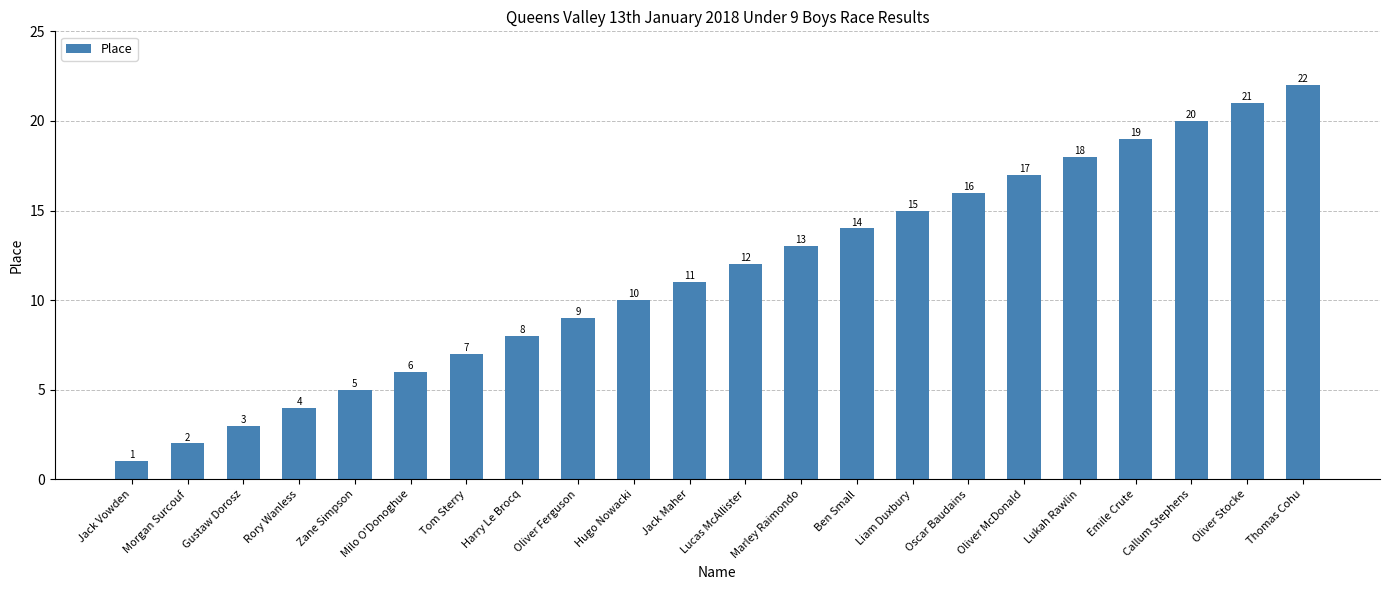

Reading left to right, list all the values displayed in this chart.

Jack Vowden=1	Morgan Surcouf=2	Gustaw Dorosz=3	Rory Wanless=4	Zane Simpson=5	Milo O'Donoghue=6	Tom Sterry=7	Harry Le Brocq=8	Oliver Ferguson=9	Hugo Nowacki=10	Jack Maher=11	Lucas McAllister=12	Marley Raimondo=13	Ben Small=14	Liam Duxbury=15	Oscar Baudains=16	Oliver McDonald=17	Lukah Rawlin=18	Emile Crute=19	Callum Stephens=20	Oliver Stocke=21	Thomas Cohu=22